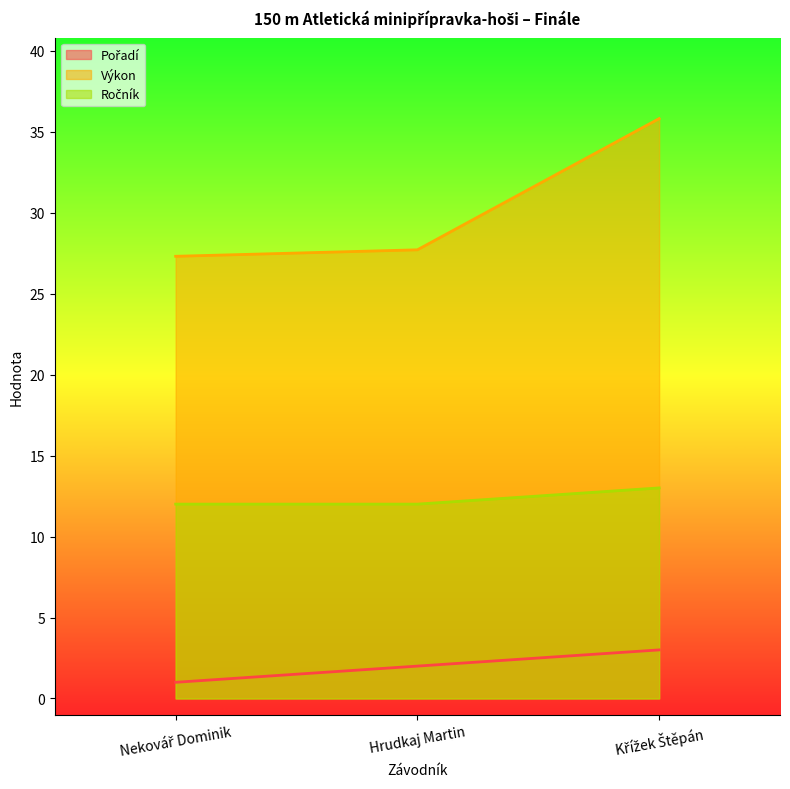

What is the label of the 3rd point from the left?

Křížek Štěpán